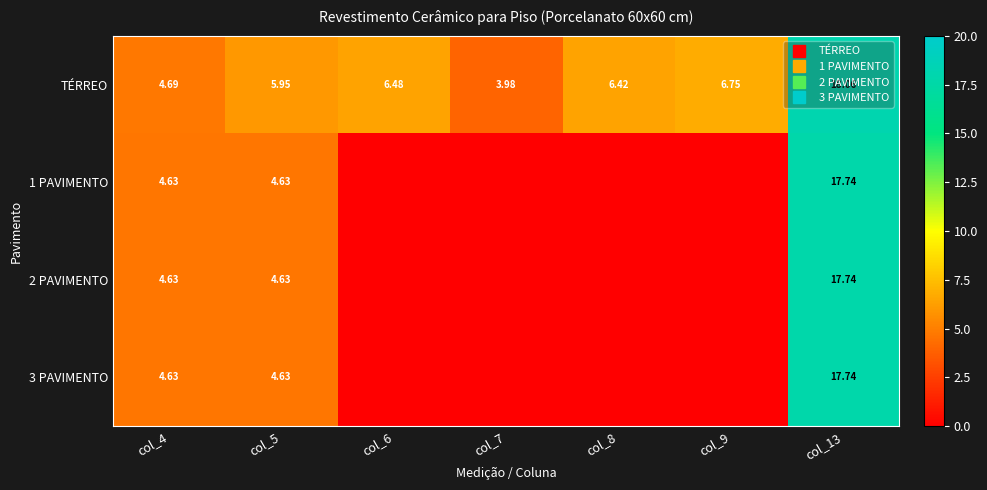

At which label is 2 PAVIMENTO closest to 8?

col_4